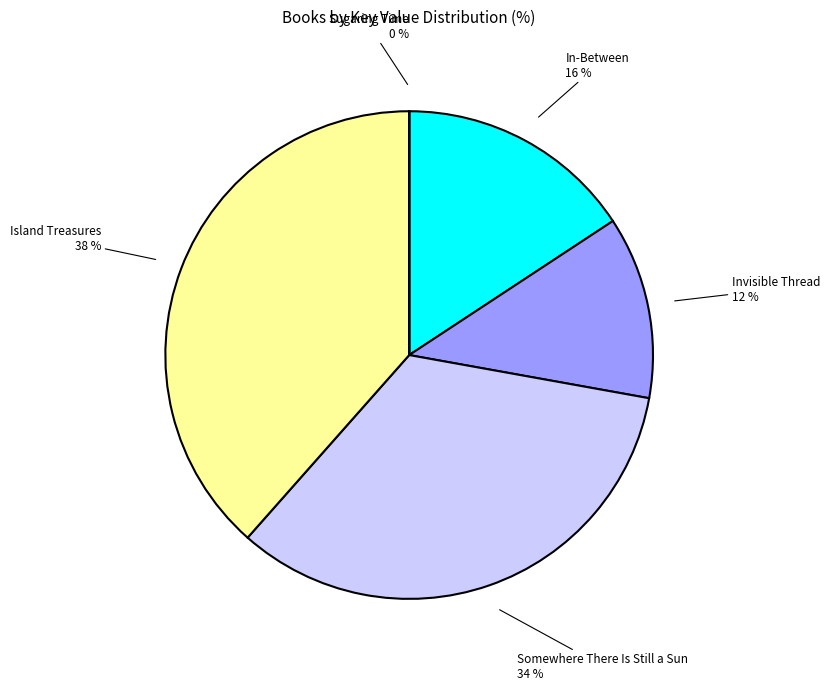

To the nearest percent, what is the difference between the largest and smallest slice percentages?

38%